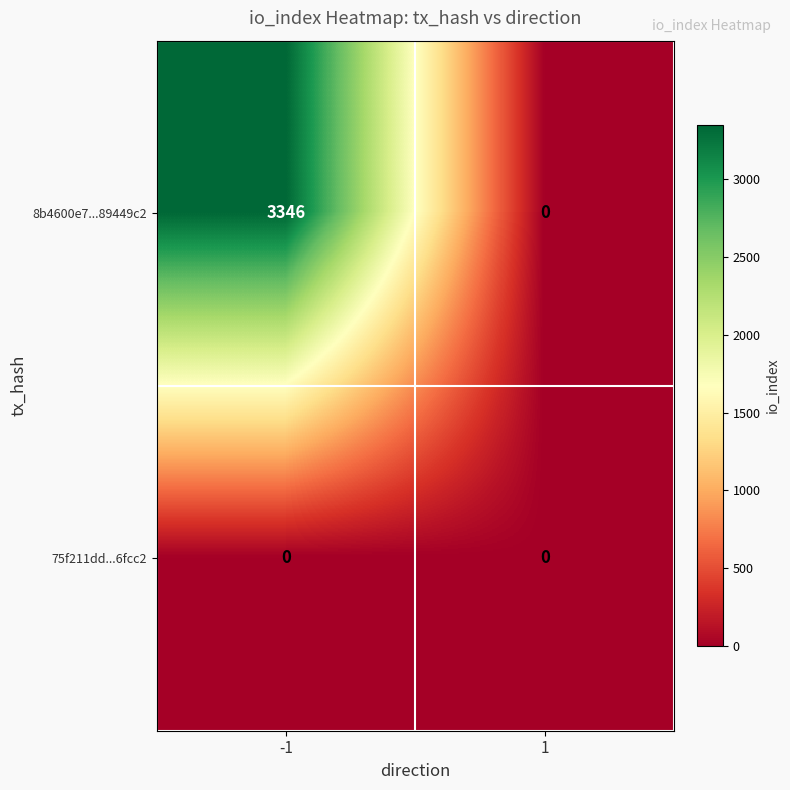

Which series changed the most between -1 and 1?

8b4600e7...89449c2